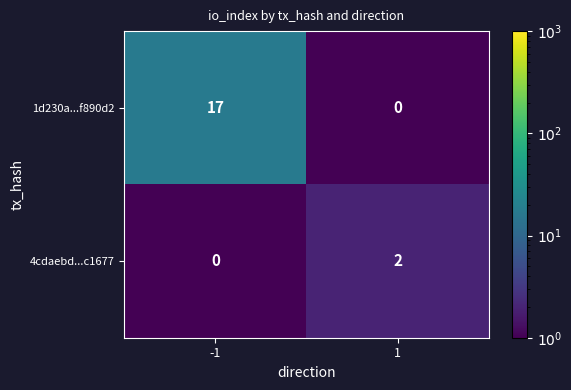

Rank the series by their maximum value, from highest to lowest.

1d230a...f890d2, 4cdaebd...c1677